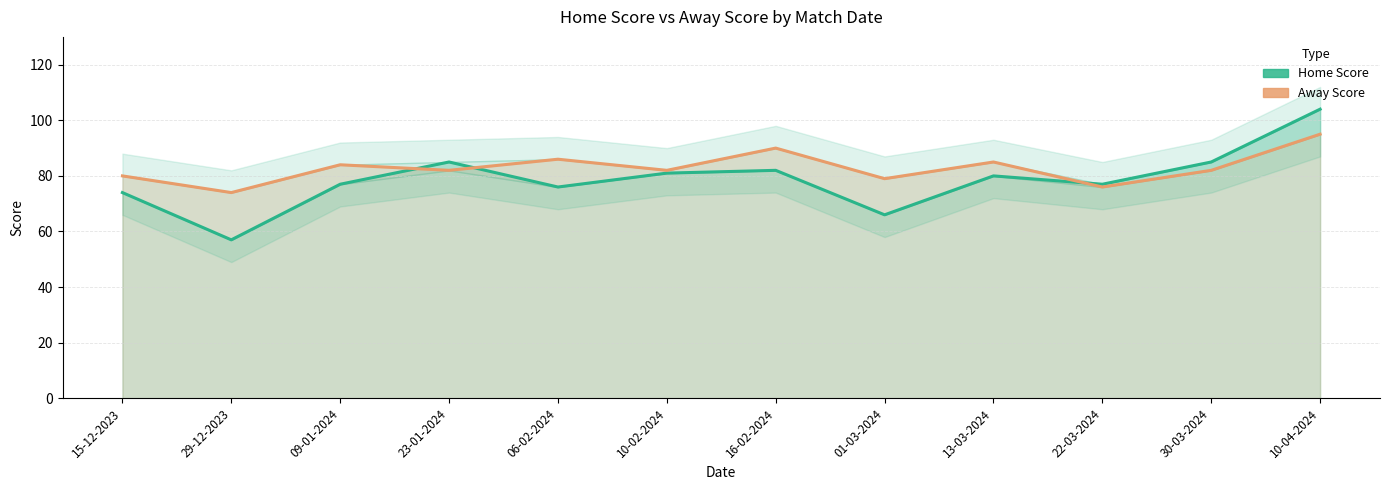

Is the value of Home Score at 10-04-2024 greater than the value of Away Score at 29-12-2023?

Yes